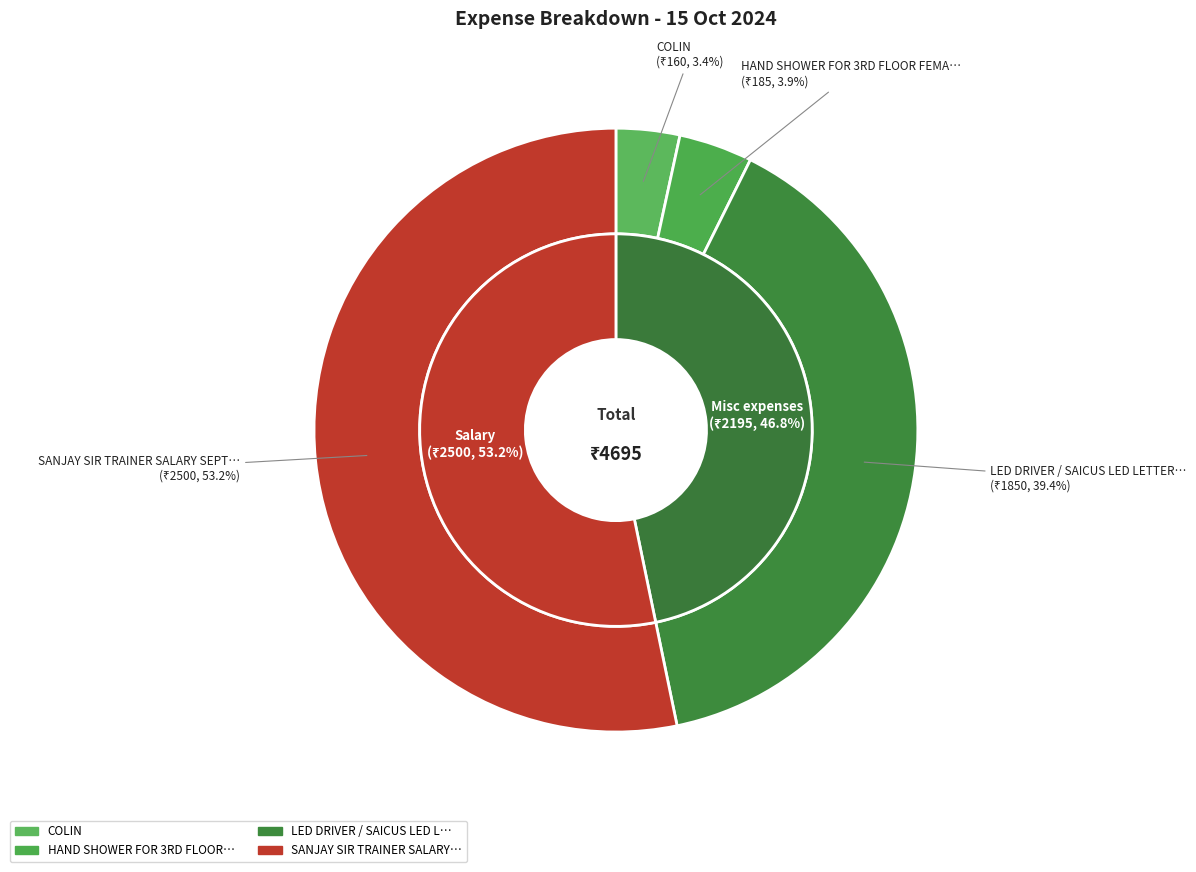

What percentage is the COLIN slice, to the nearest percent?

3%